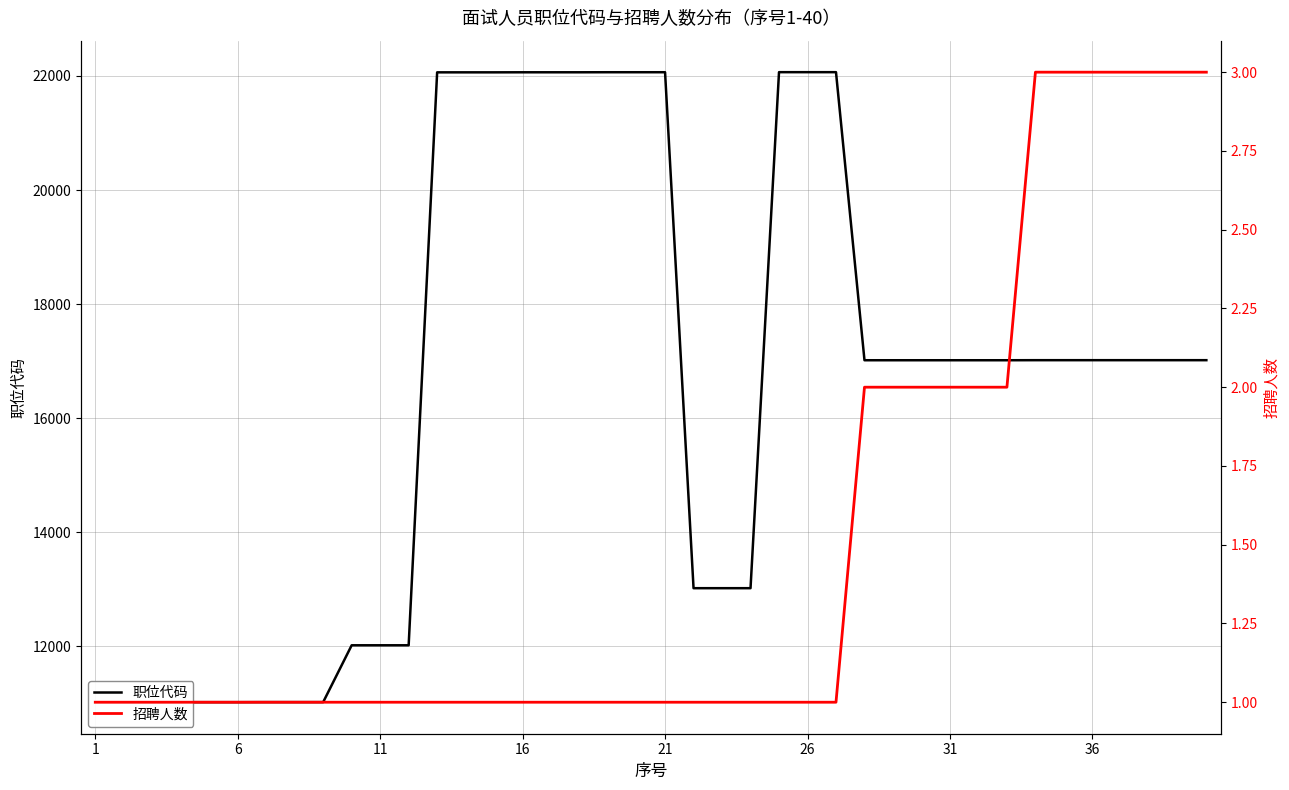

How many lines are shown in the chart?

2